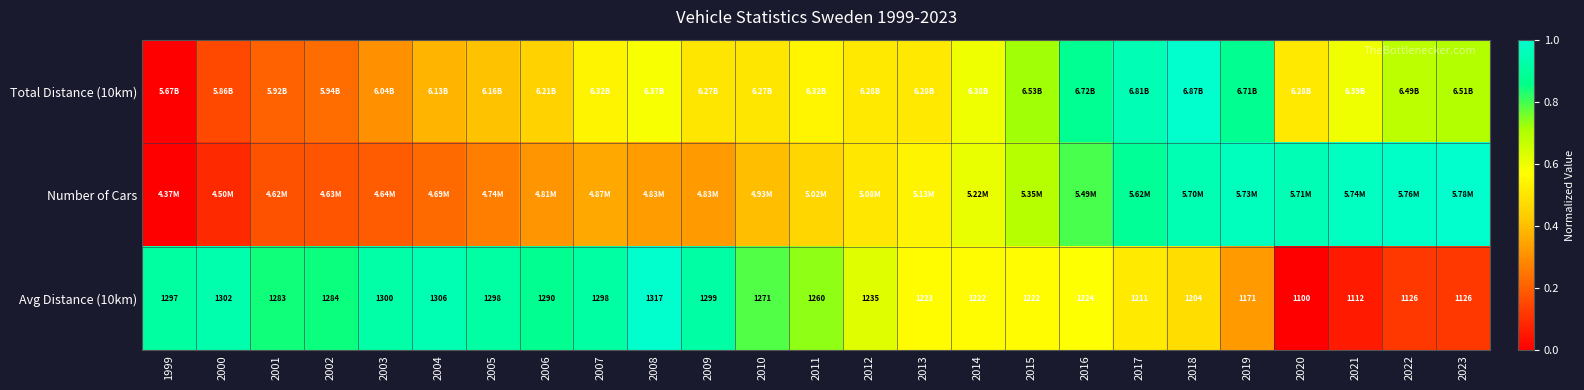

True or false: Avg Distance (10km) has a value of 0.8 at 2001.

True